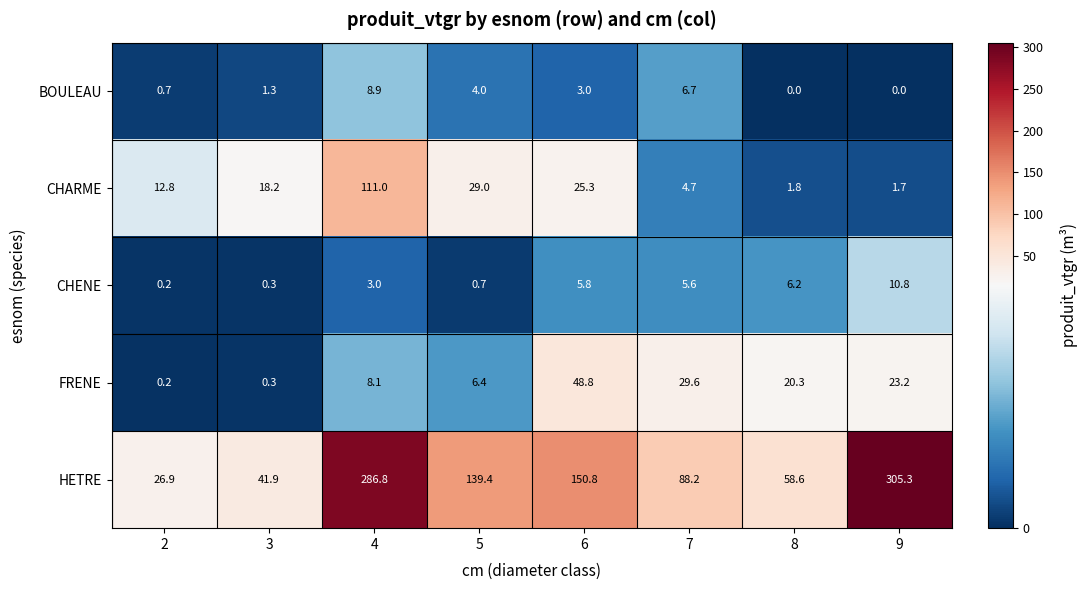

What is the difference between the maximum and minimum values in the HETRE series?

278.4